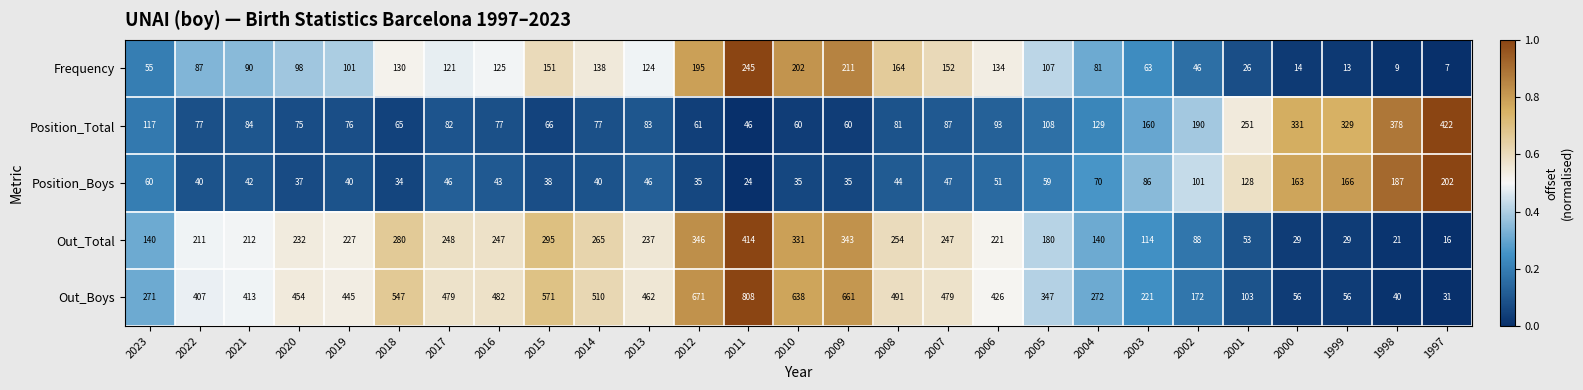

List the labels in order of Frequency value, smallest first.

1997, 1998, 1999, 2000, 2001, 2002, 2023, 2003, 2004, 2022, 2021, 2020, 2019, 2005, 2017, 2013, 2016, 2018, 2006, 2014, 2015, 2007, 2008, 2012, 2010, 2009, 2011